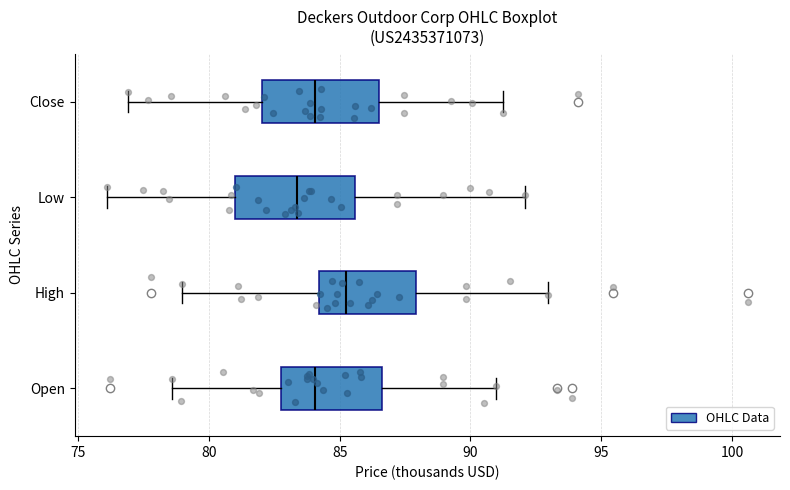

Reading bottom to top, transcribe this box plot: for each box, give where its median line is, the range the box spans, and where its two whiskers end, as read against the x-axis. The values are not printed on the chart, so give them approximately, as read against the axis.

Open: median 84.0, box 82.5 to 86.5, whiskers 78.5 to 91.0
High: median 85.0, box 84.0 to 88.0, whiskers 79.0 to 93.0
Low: median 83.5, box 81.0 to 85.5, whiskers 76.0 to 92.0
Close: median 84.0, box 82.0 to 86.5, whiskers 77.0 to 91.5